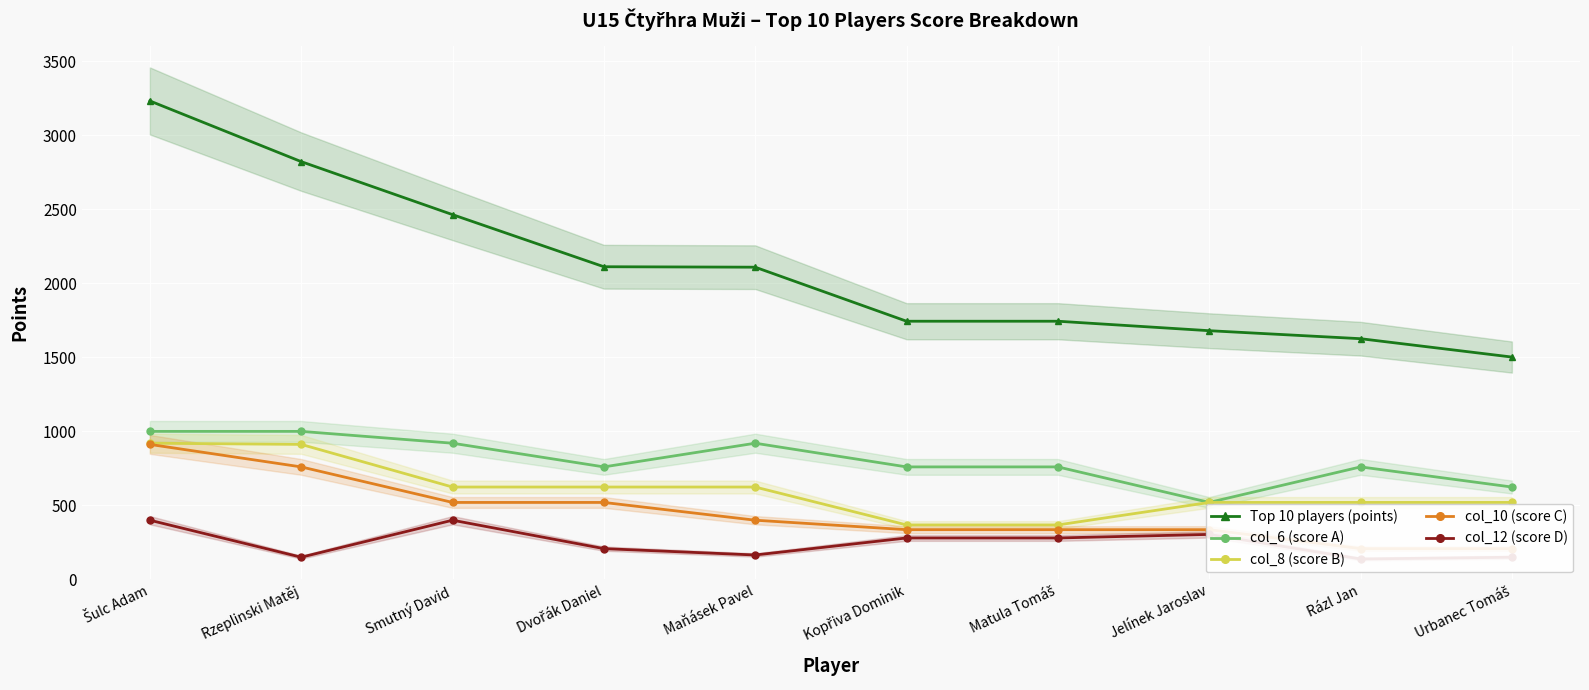

What is the sum of the col_12 (score D) values at Šulc Adam and Rázl Jan?

538